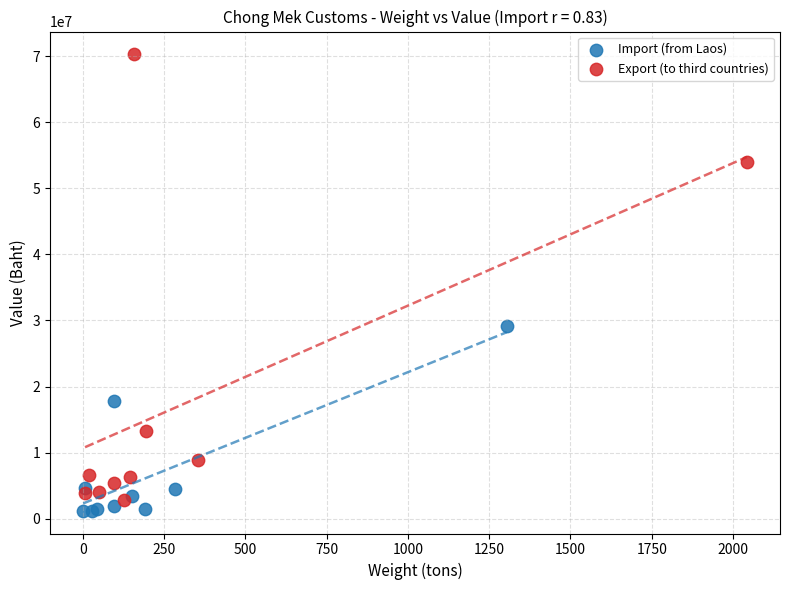

Which series has the largest Y range (max minus min)?

Export (to third countries)